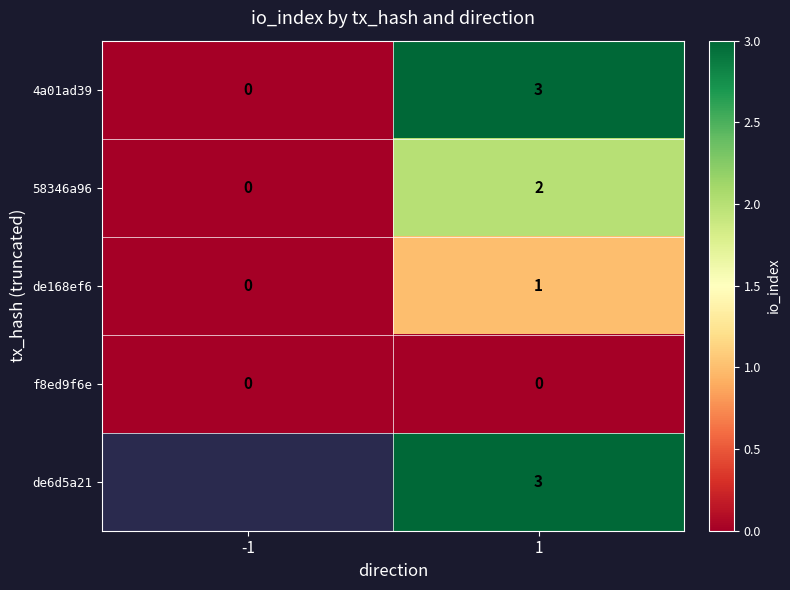

True or false: 4a01ad39 has a value of 3 at 1.

True